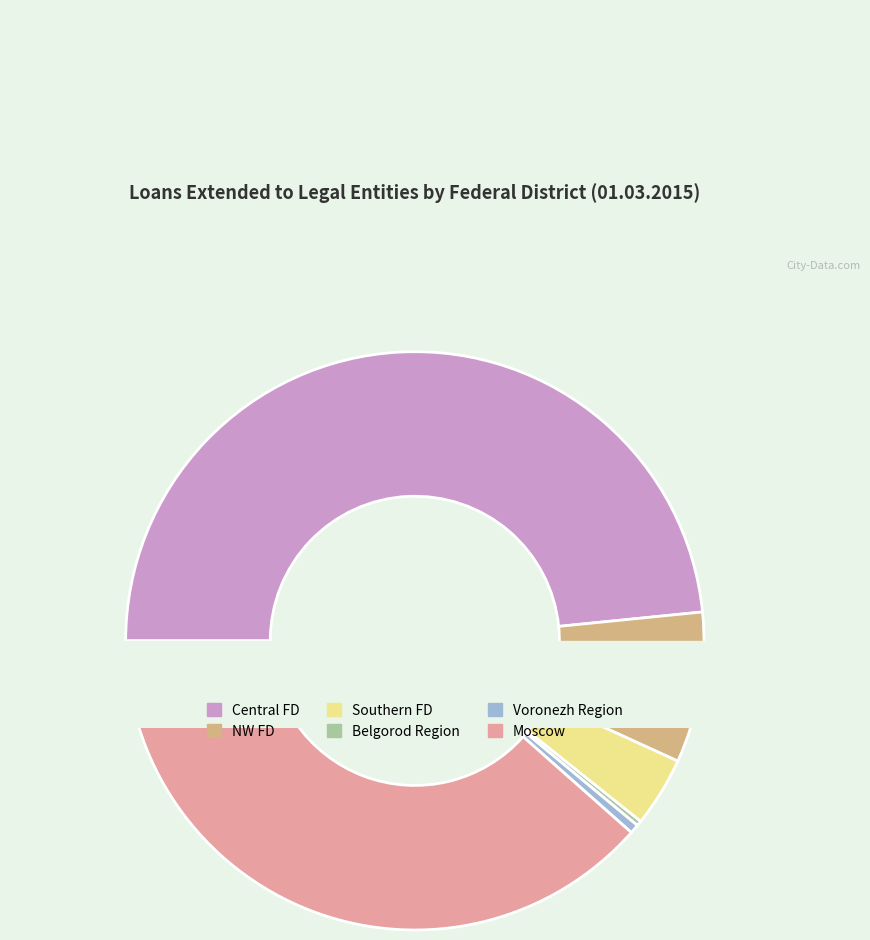

Reading left to right, what are all the values shown in this chart?

CENTRAL FEDERAL DISTRICT=2449894	NORTH-WESTERN FEDERAL DISTRICT=426185	SOUTHERN FEDERAL DISTRICT=197801	Belgorod Region=14459	Voronezh Region=25827	Moscow=1946798